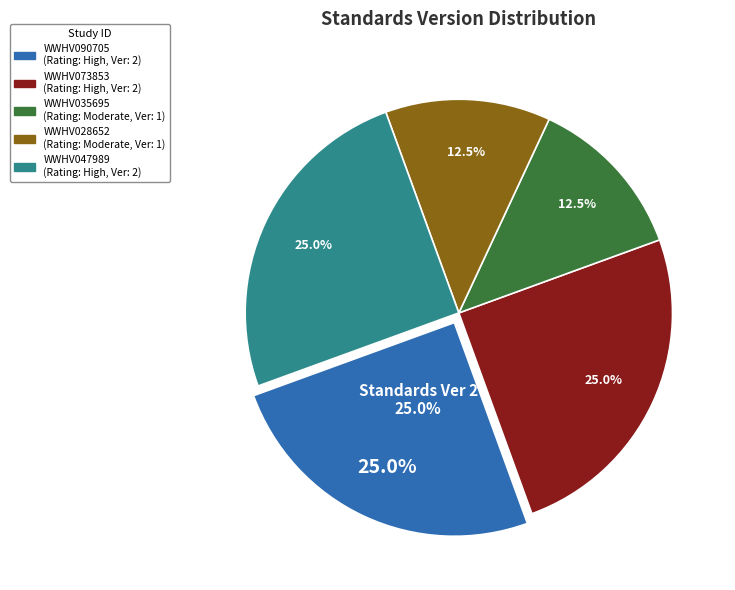

The WWHV035695 slice represents 21% of the pie. True or false?

False